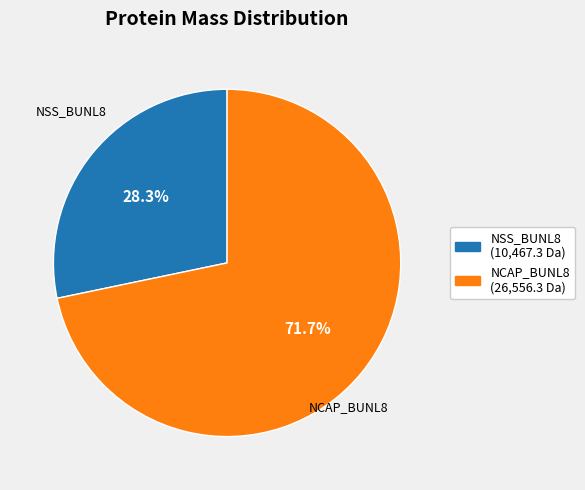

Does any single category account for the majority?

Yes